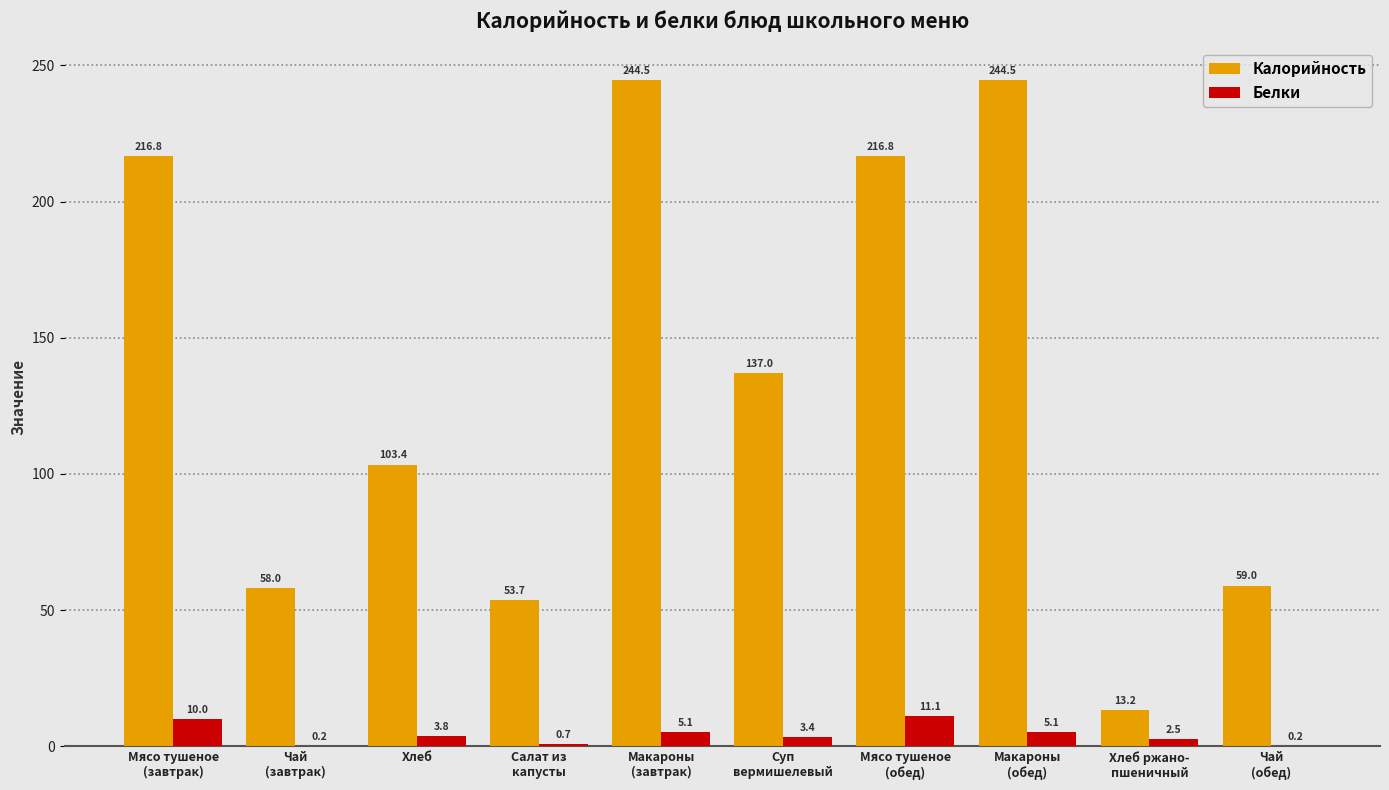

How many groups of bars are there?

10